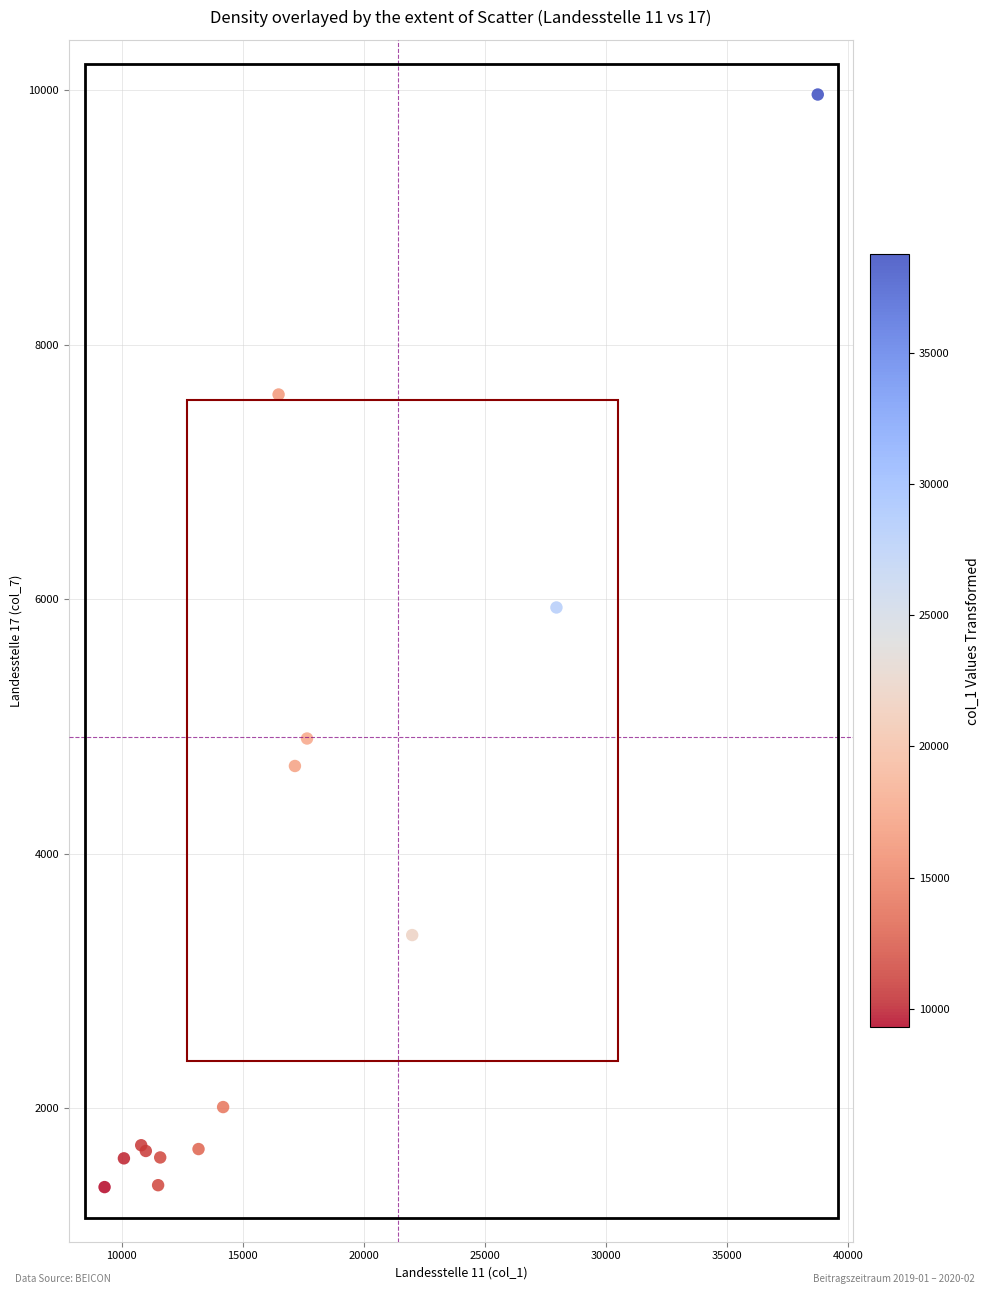

What Y value in the scatter plot is closest to 5672?

5934